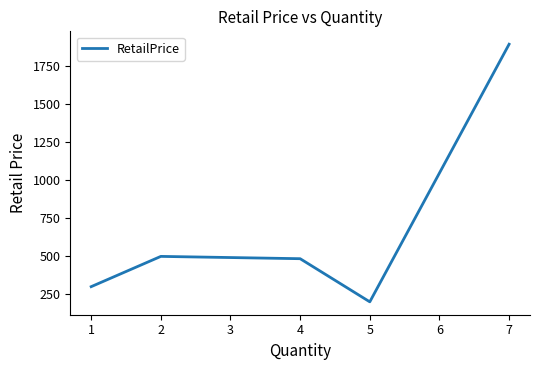

How many distinct data groups are displayed?

1